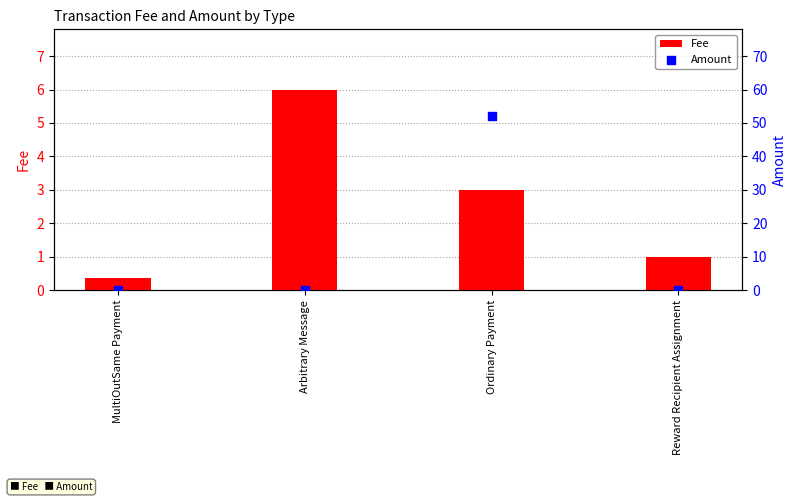

Which series reaches the maximum Y coordinate?

Amount